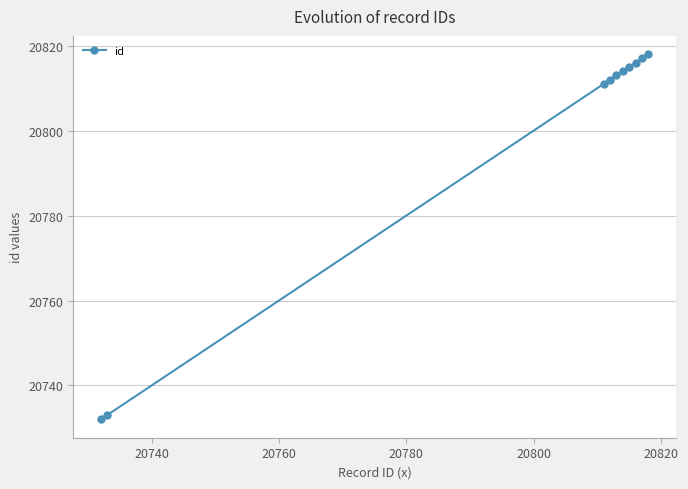

What is the value of the 6th point from the left?

20814